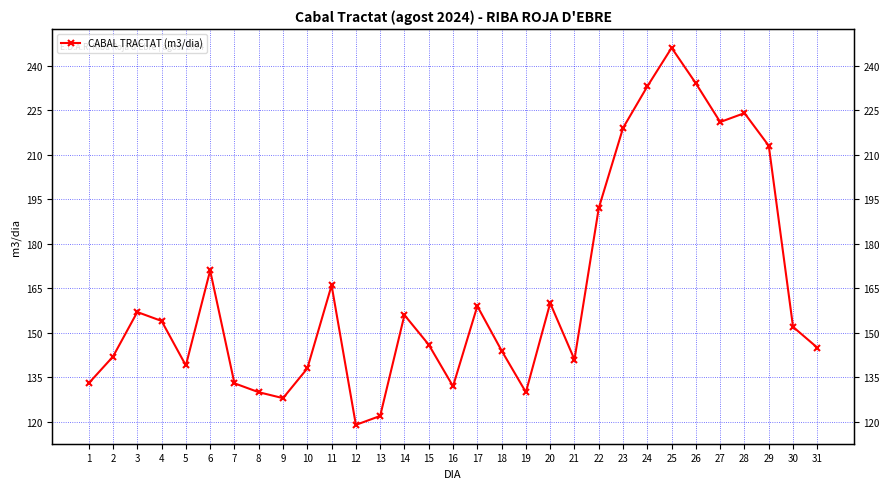

Rank the categories by value from highest to lowest.

25, 26, 24, 28, 27, 23, 29, 22, 6, 11, 20, 17, 3, 14, 4, 30, 15, 31, 18, 2, 21, 5, 10, 1, 7, 16, 8, 19, 9, 13, 12